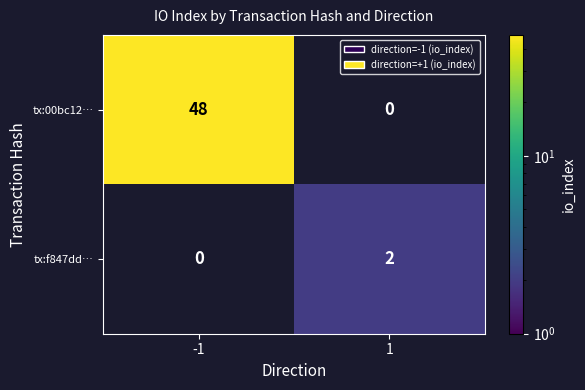

Reading left to right, extract all data points from this chart.

tx:00bc12…: 48	0
tx:f847dd…: 0	2